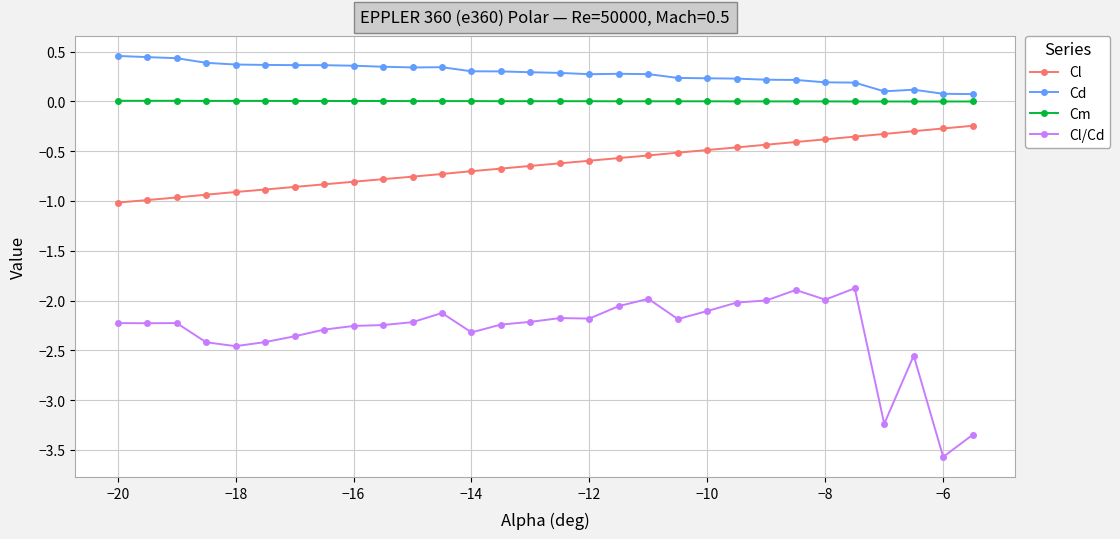

What is the smallest value displayed?

-3.6